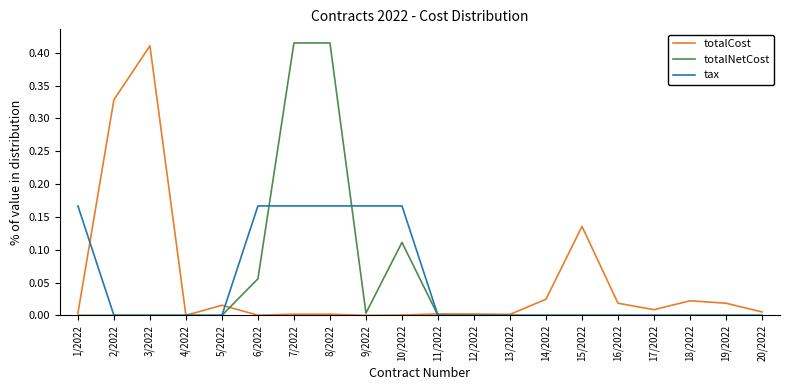

Between 2/2022 and 16/2022, which series saw the biggest shift?

totalCost